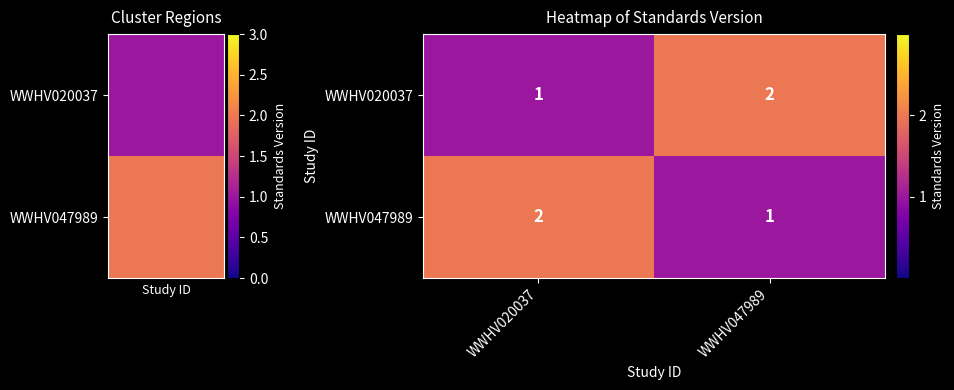

What is the spread (max minus min) of values at WWHV047989?

1